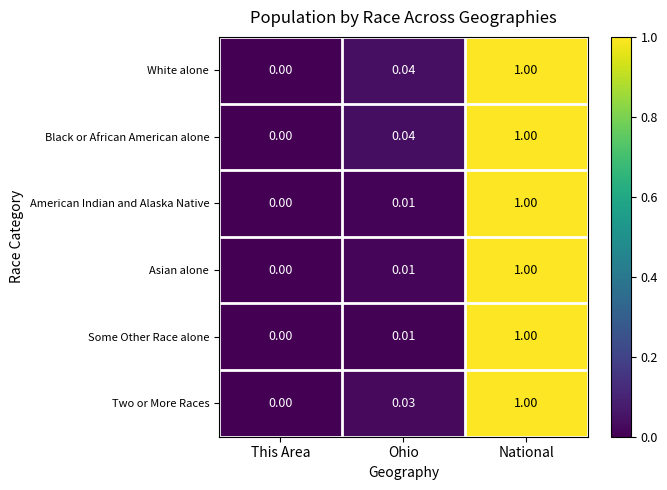

Which label corresponds to the largest value in the chart?

National